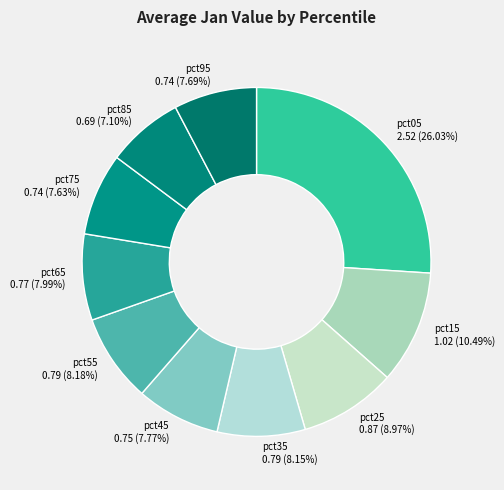

The pct95 slice represents 1% of the pie. True or false?

False